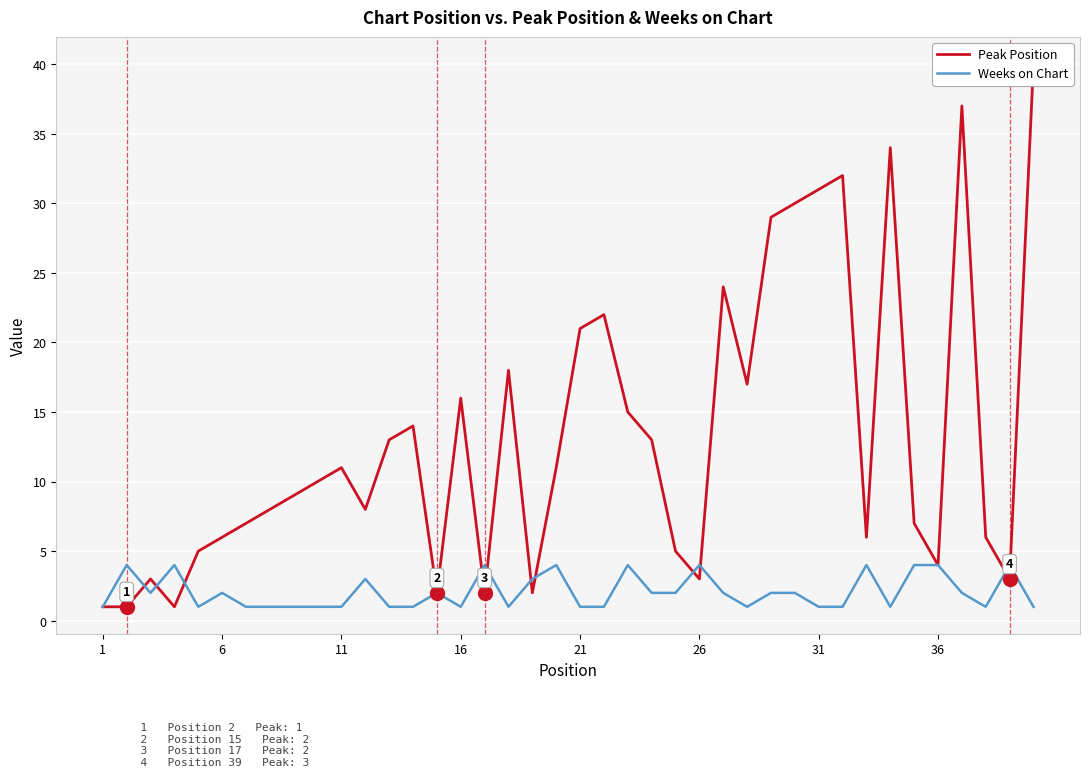

The value of Peak Position at 17 is 6. True or false?

False